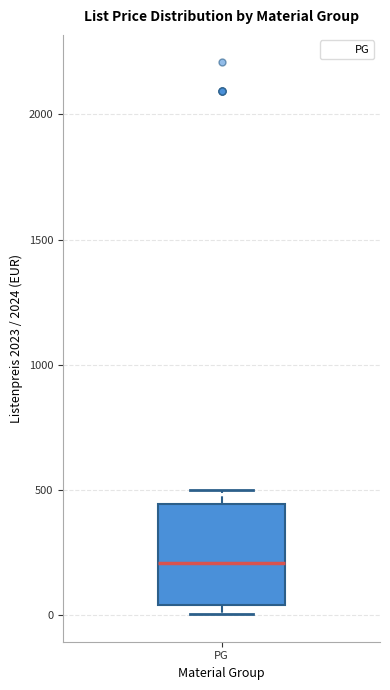

Where is the lower edge of the box for PG on the y-axis? The values are not printed on the chart, so give them approximately, as read against the axis.

50